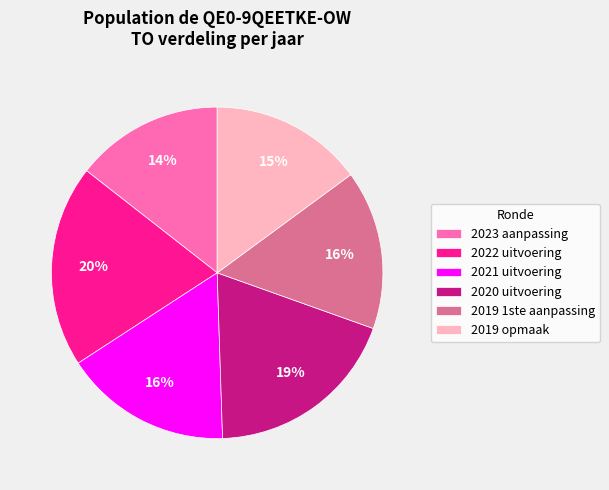

Approximately how many times larger is the value at 2022 uitvoering compared to 2019 opmaak?

1.3